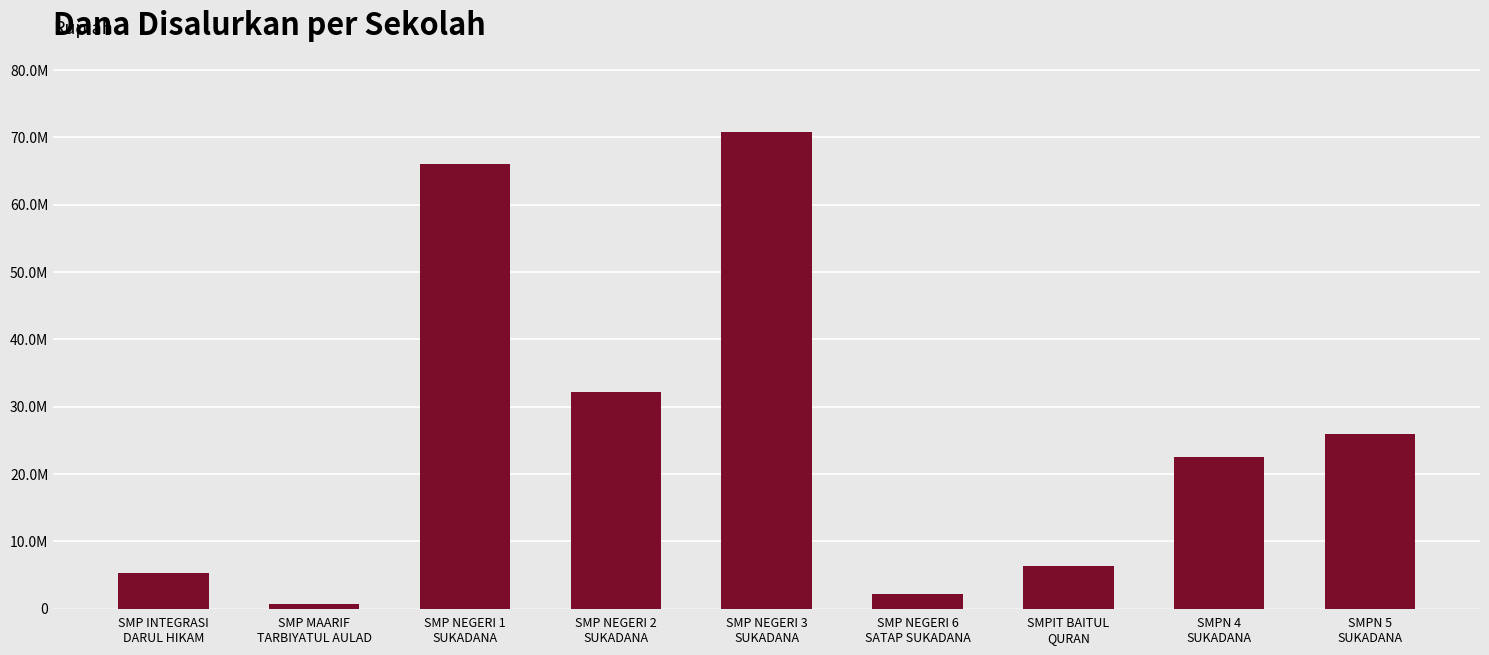

Which label corresponds to the smallest value in the chart?

SMP MAARIF
TARBIYATUL AULAD